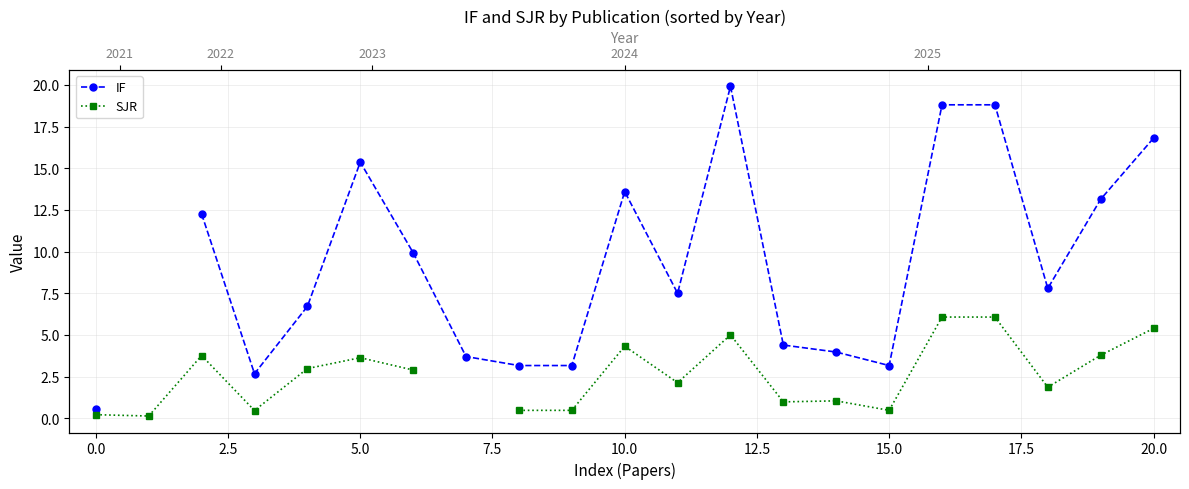

True or false: SJR has a value of 4.8 at 7.5.

False